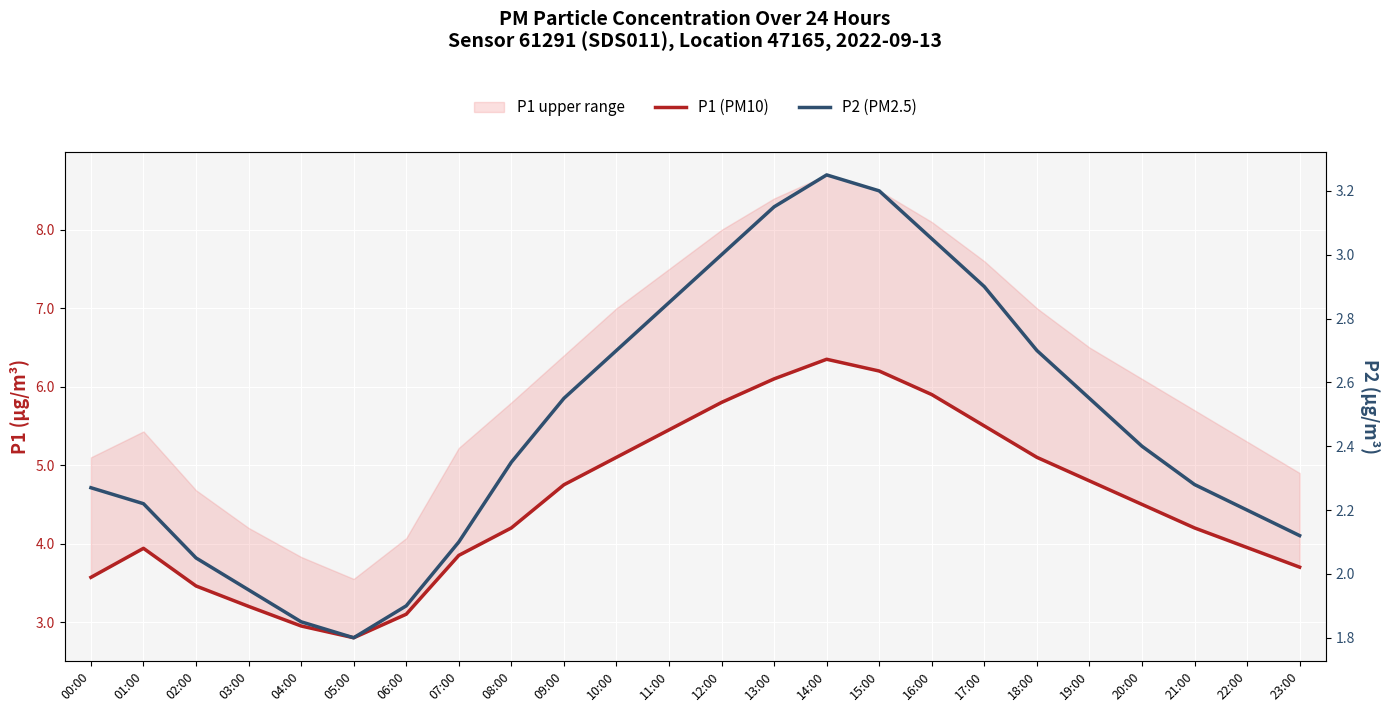

True or false: P2 (PM2.5) and P1 (PM10) cross at least once.

False